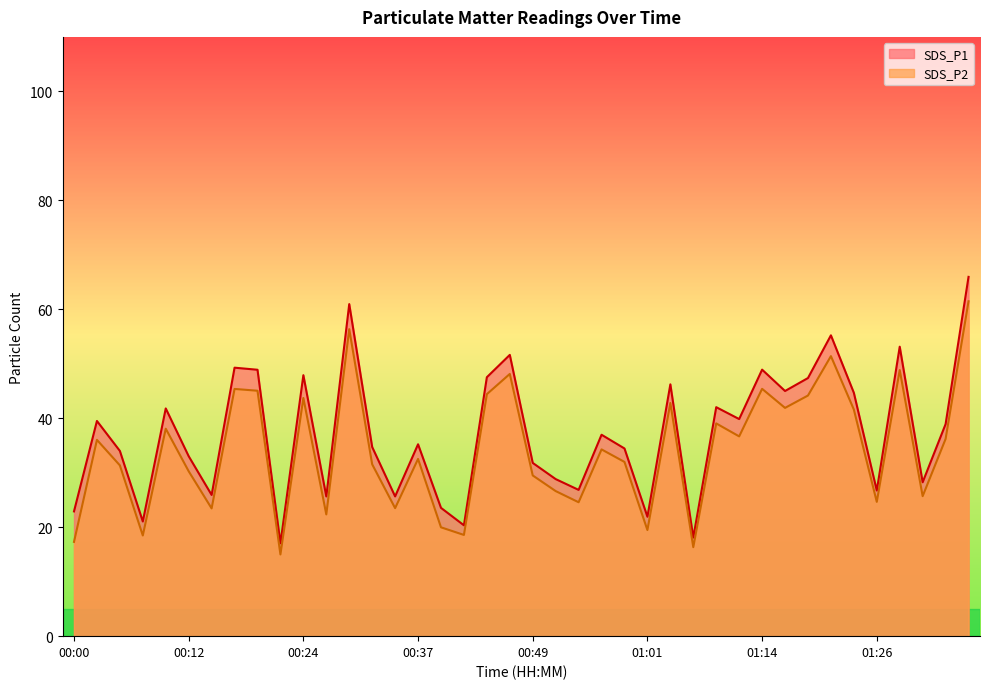

Rank the series at 00:58 from highest to lowest value.

SDS_P1, SDS_P2